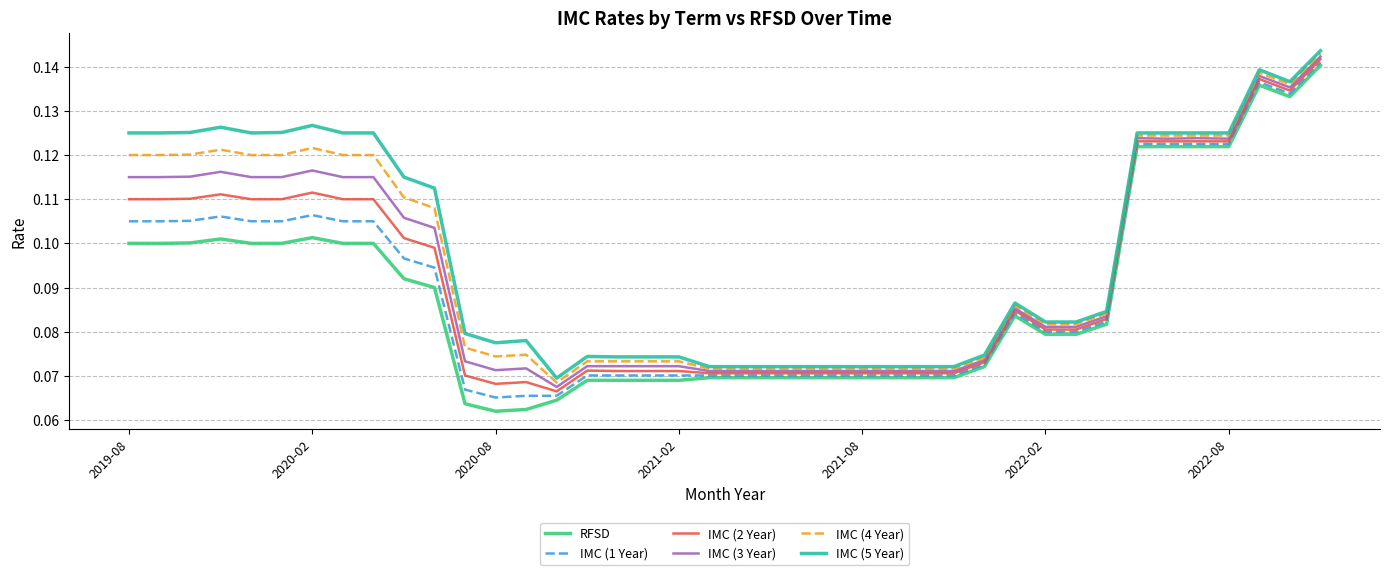

At how many categories does at least one series exceed 0?

40